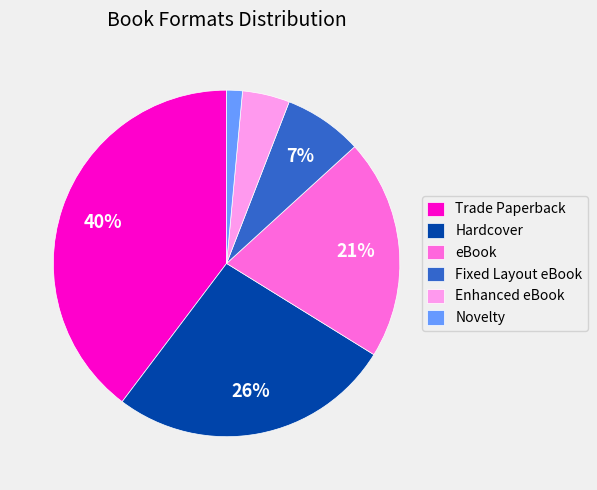

How many segments does this pie chart have?

6